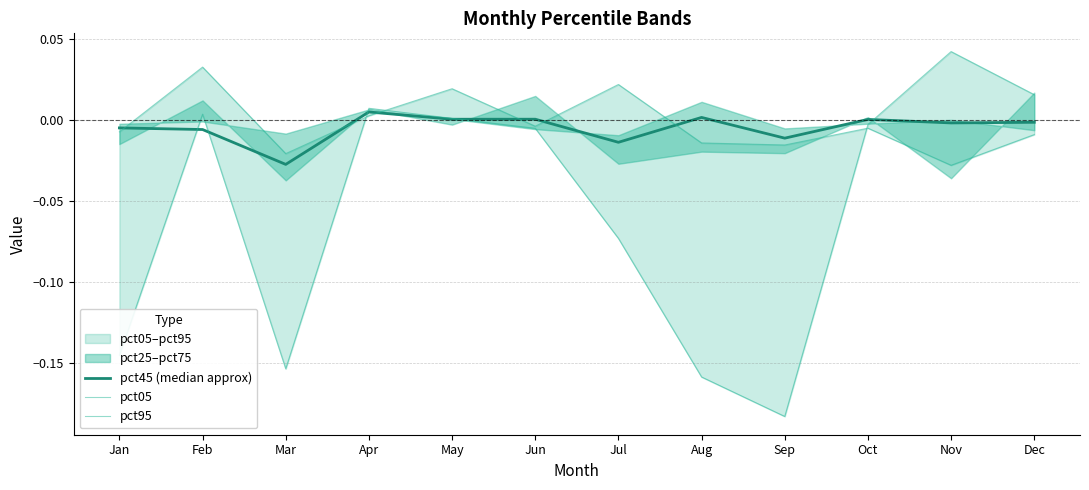

Reading left to right, list all the values displayed in this chart.

pct45 (median approx): -0.0	-0.0	-0.0	0.0	0.0	0.0	-0.0	0.0	-0.0	0.0	-0.0	-0.0
pct05: -0.0	0.0	-0.0	0.0	0.0	-0.0	0.0	-0.0	-0.0	-0.0	-0.0	-0.0
pct95: -0.1	0.0	-0.2	0.0	0.0	-0.0	-0.1	-0.2	-0.2	-0.0	0.0	0.0